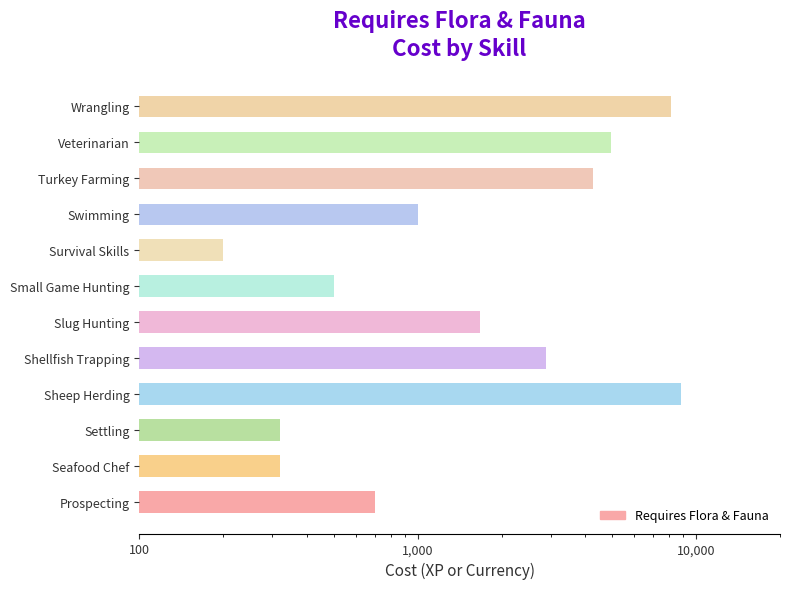

Reading left to right, transcribe all the data shown in this chart.

700	320	320	8800	2900	1675	500	200	1000	4250	4940	8100